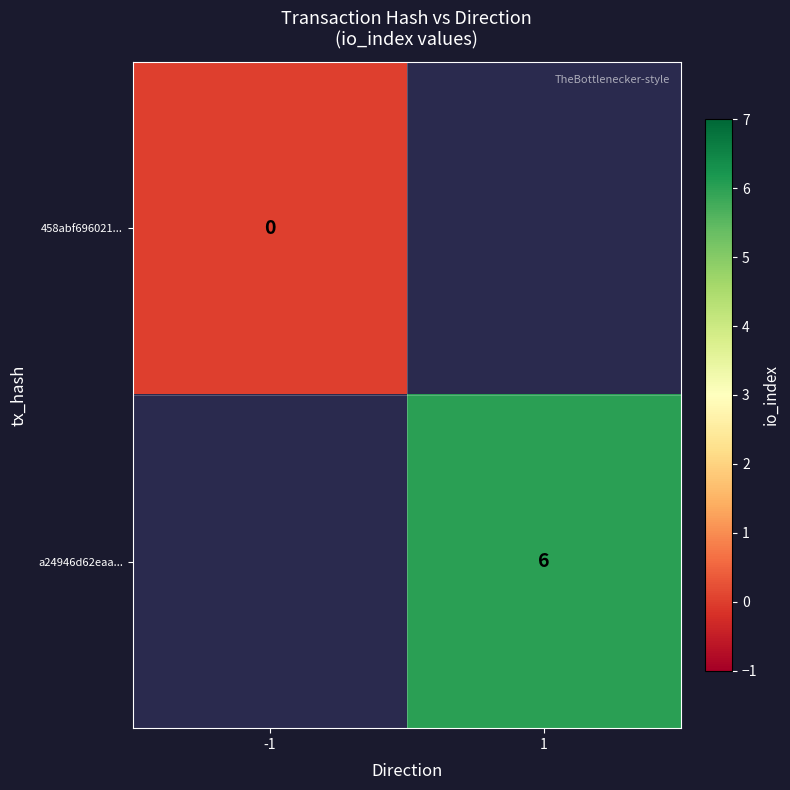

The value of a24946d62eaa... at 1 is 6. True or false?

True